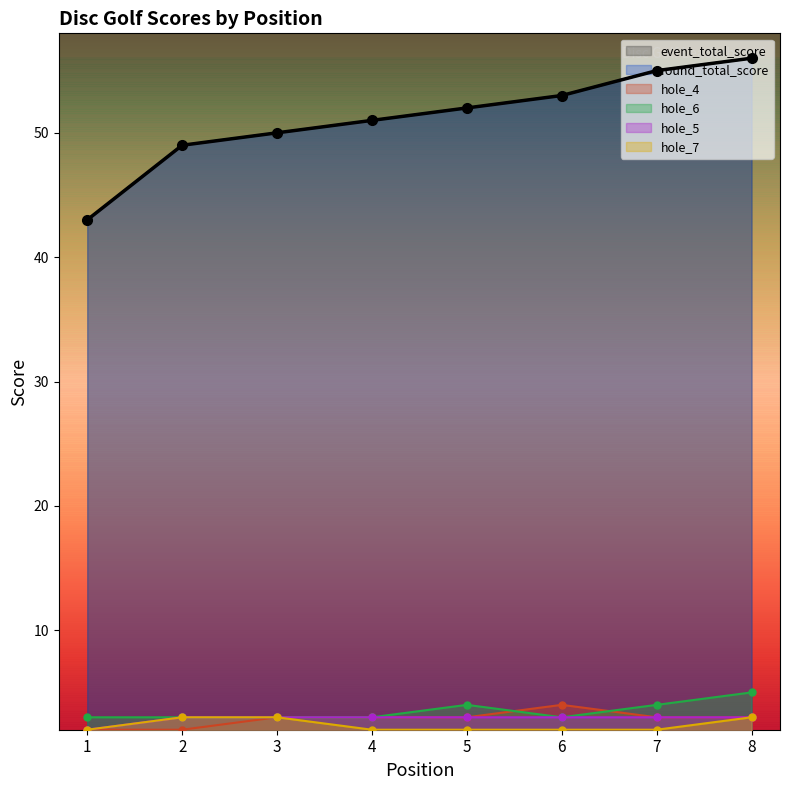

Reading right to left, extract all data points from this chart.

event_total_score: 56	55	53	52	51	50	49	43
round_total_score: 56	55	53	52	51	50	49	43
hole_4: 3	3	4	3	3	3	2	2
hole_6: 5	4	3	4	3	3	3	3
hole_5: 3	3	3	3	3	3	3	2
hole_7: 3	2	2	2	2	3	3	2